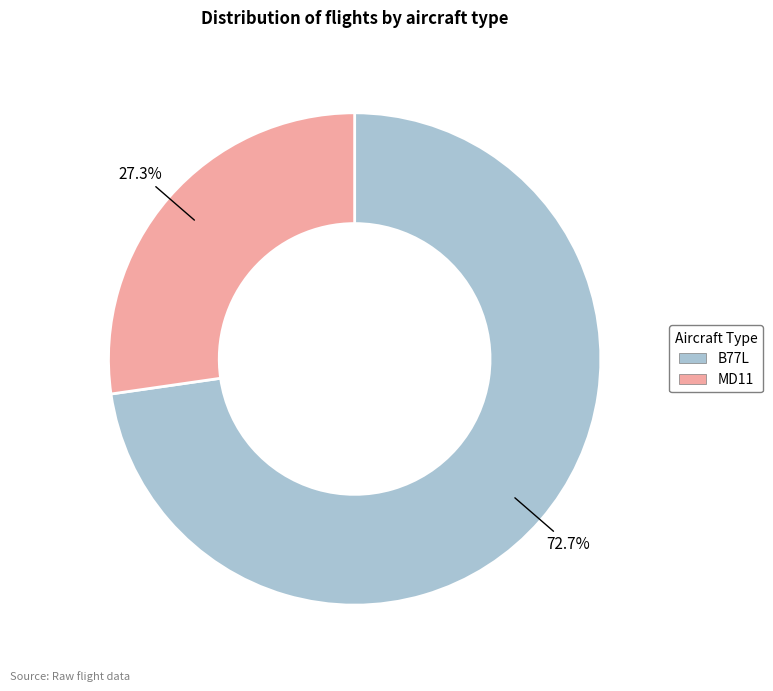

What is the largest slice in the pie chart?

B77L